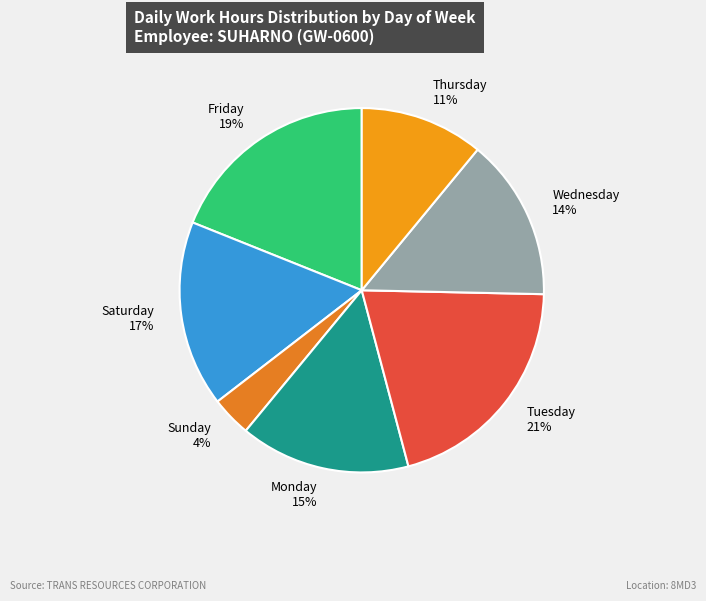

Rank the categories by value from highest to lowest.

Tuesday, Friday, Saturday, Monday, Wednesday, Thursday, Sunday